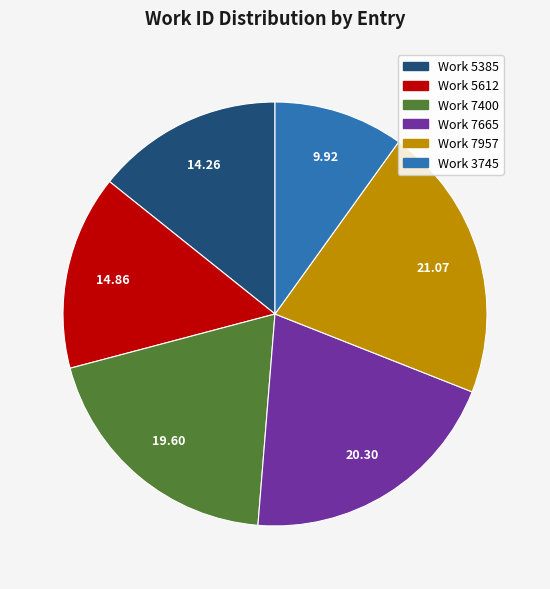

What is the largest slice in the pie chart?

Work 7957